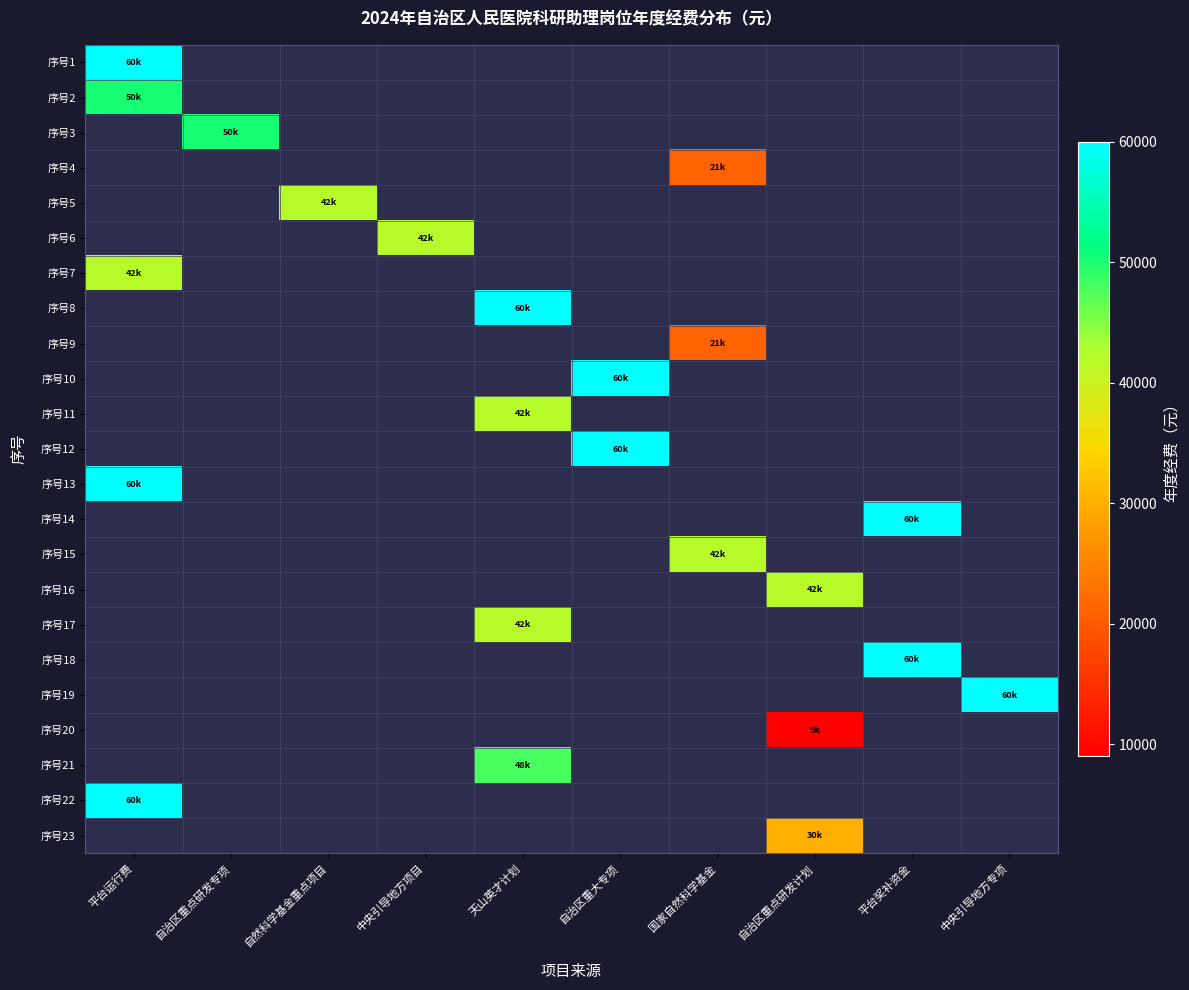

At how many categories does at least one series exceed 25339?

10